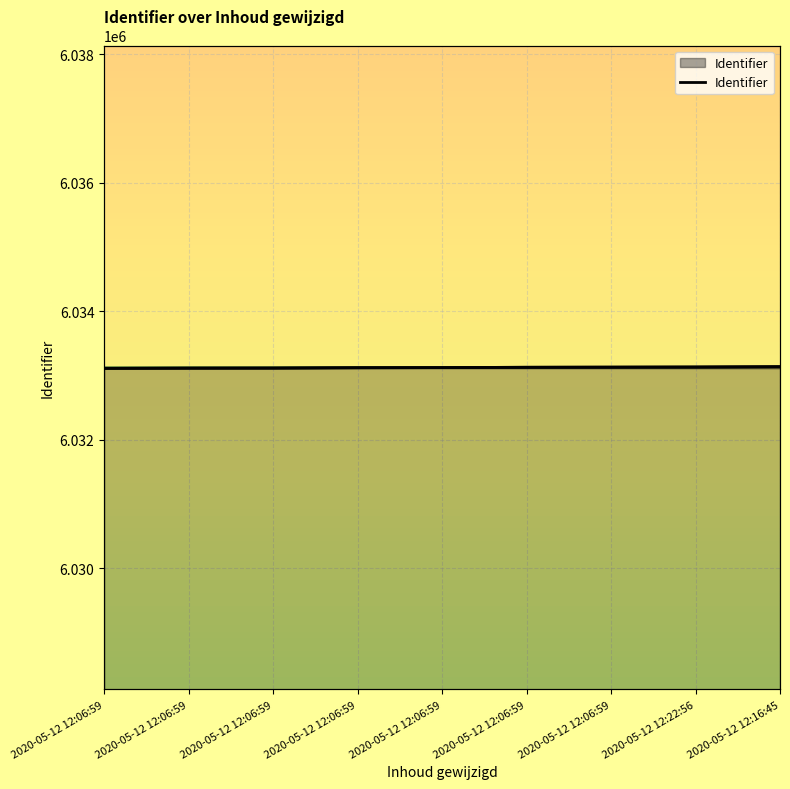

How many data points does each series have?

9